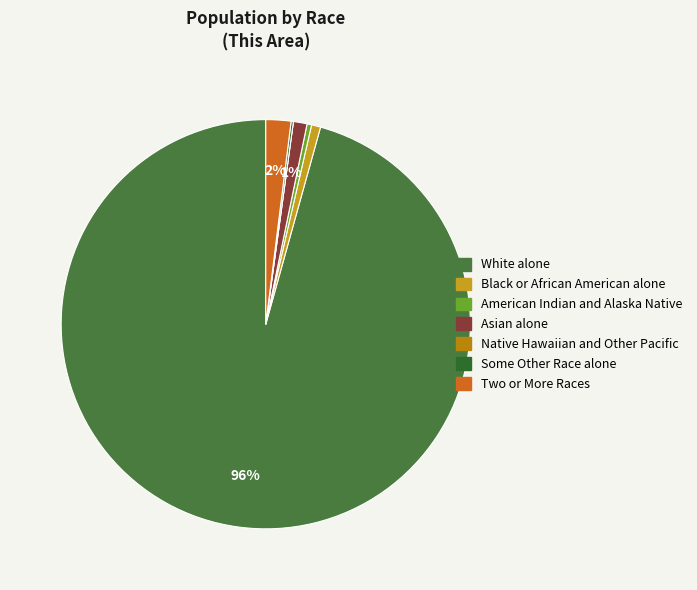

To the nearest percent, what is the difference between the Asian alone and Native Hawaiian and Other Pacific slice percentages?

1%